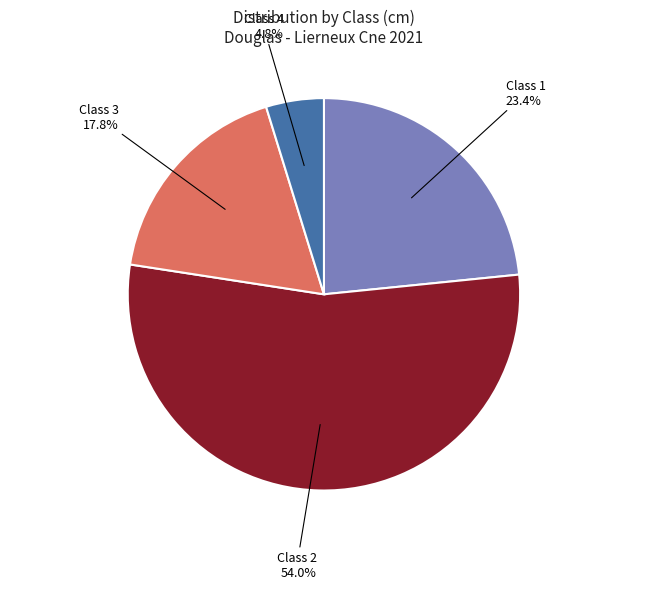

Combined, what portion of the pie is Class 2 and Class 4?

58.8%